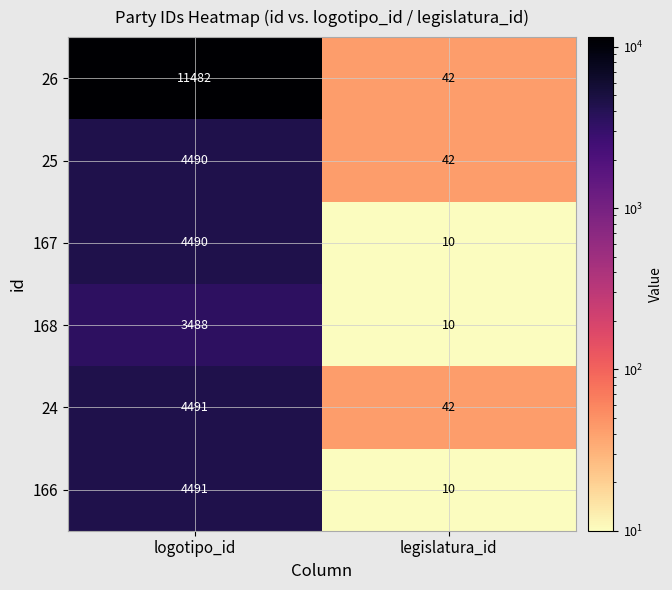

What is the sum of all 166 values?

4501